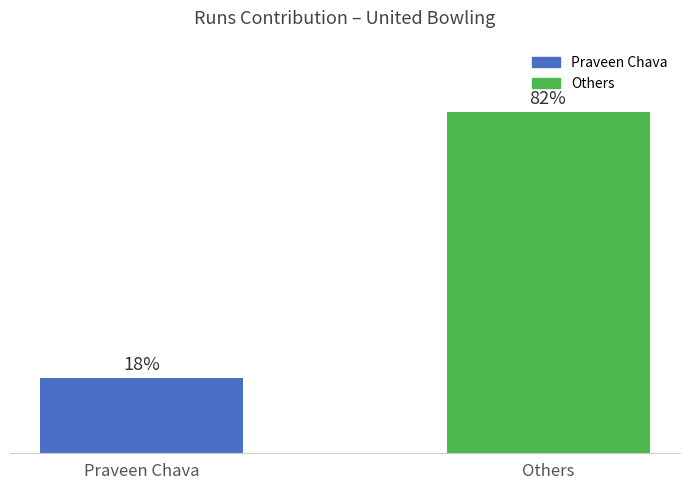

Between Praveen Chava and Others, which is larger?

Others